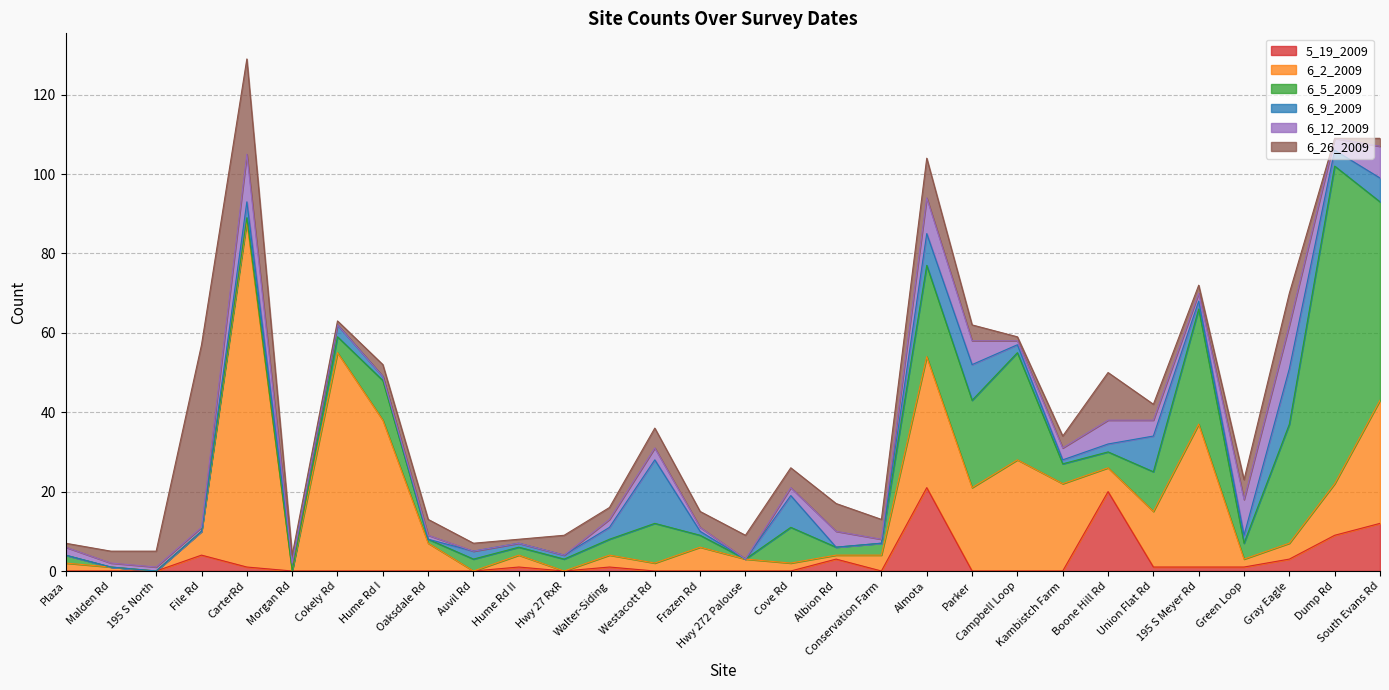

Count the number of categories in the chart.

30